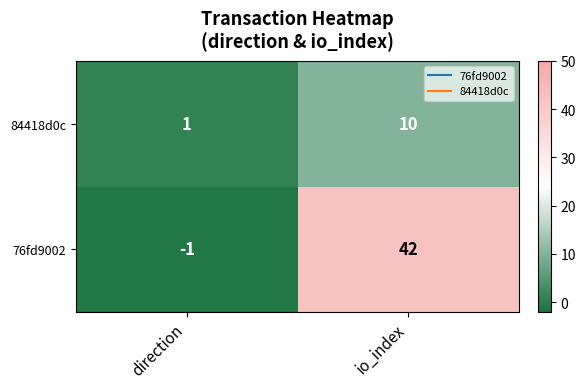

Which category has the highest value in the 84418d0c series?

io_index